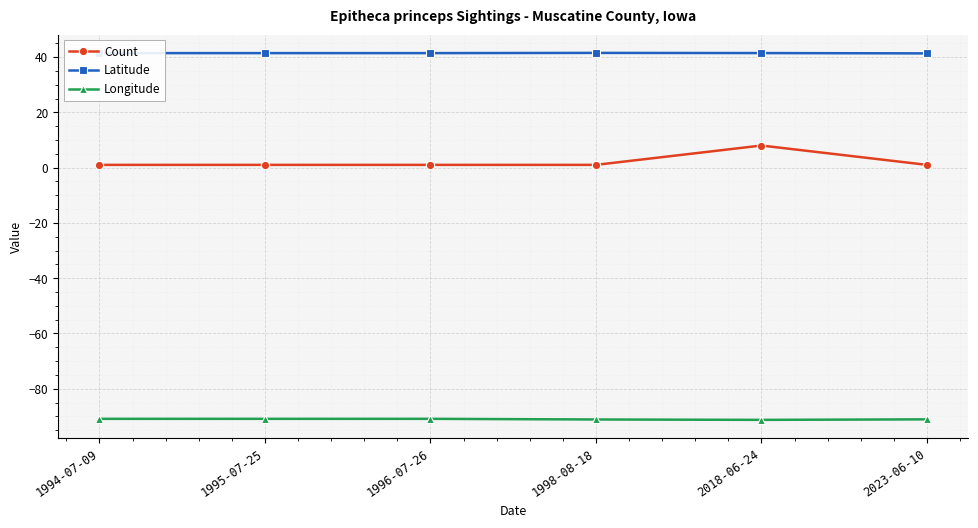

True or false: Longitude and Count intersect in this chart.

False